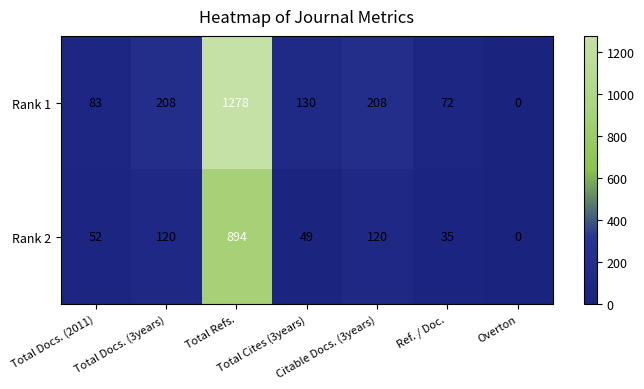

What is the maximum value for Rank 2?

894